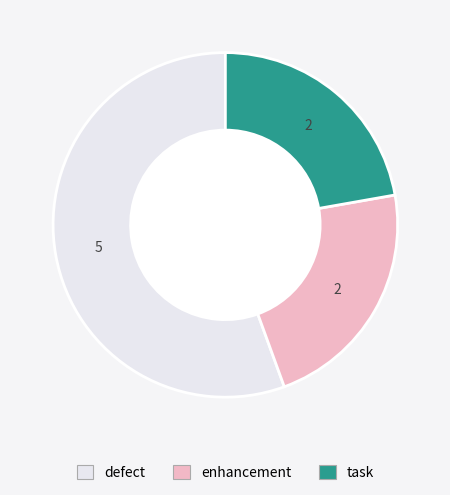

Is the sum of task and defect greater than half?

Yes